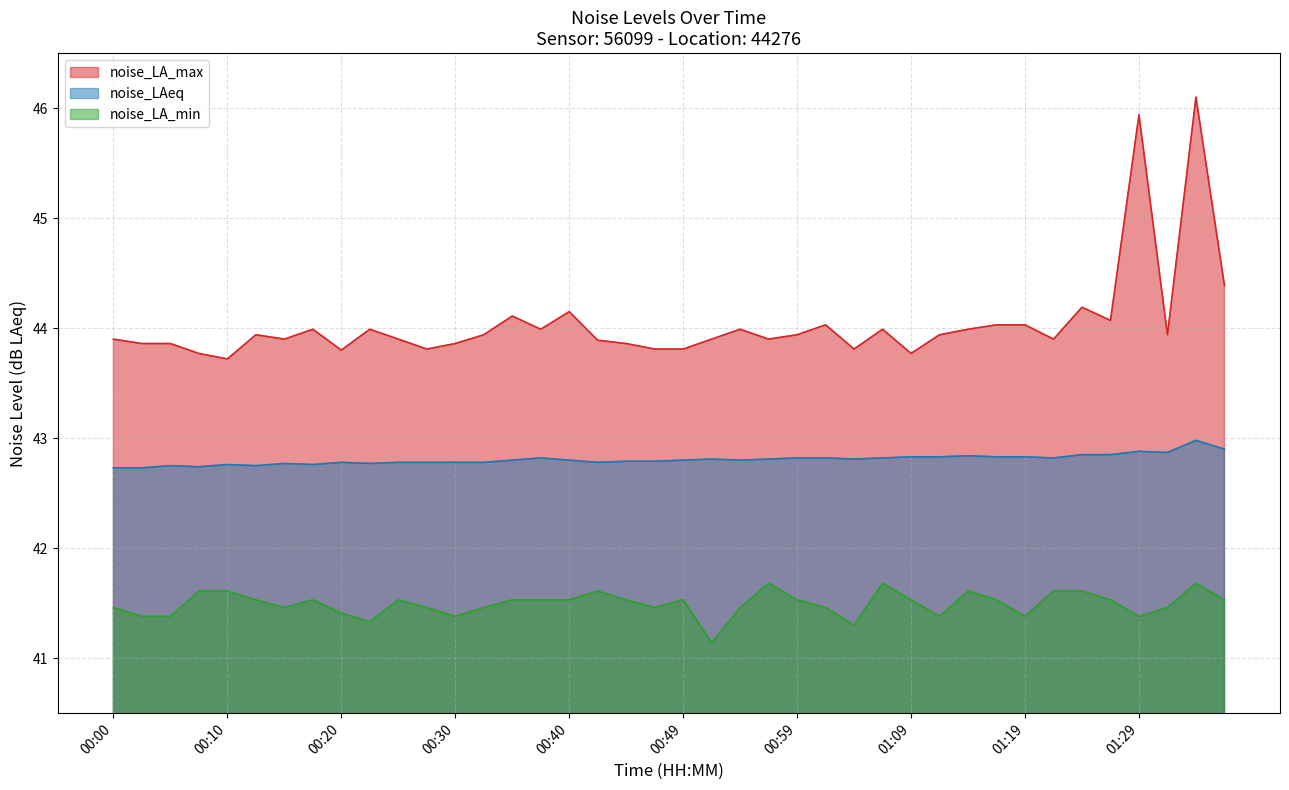

True or false: noise_LAeq has more than 1 interior local peaks.

True